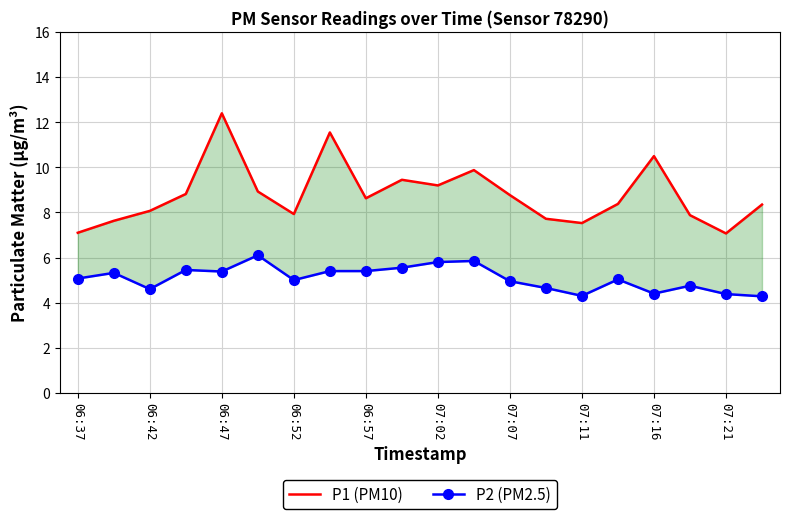

How many values in the P2 (PM2.5) series exceed 5?

11